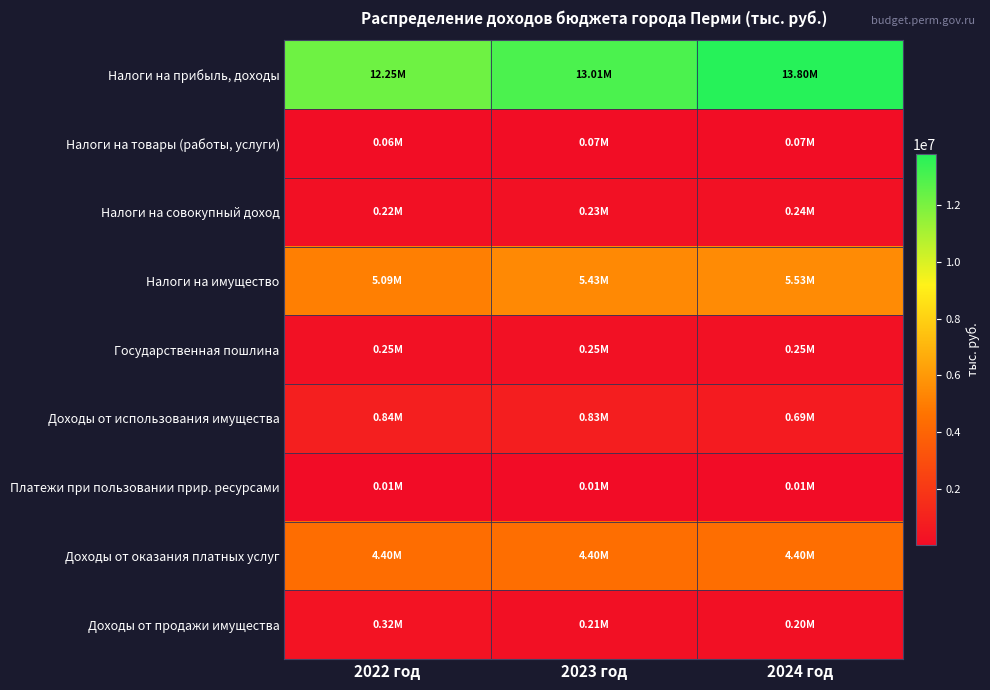

Which series changed the most between 2022 год and 2023 год?

Налоги на прибыль, доходы